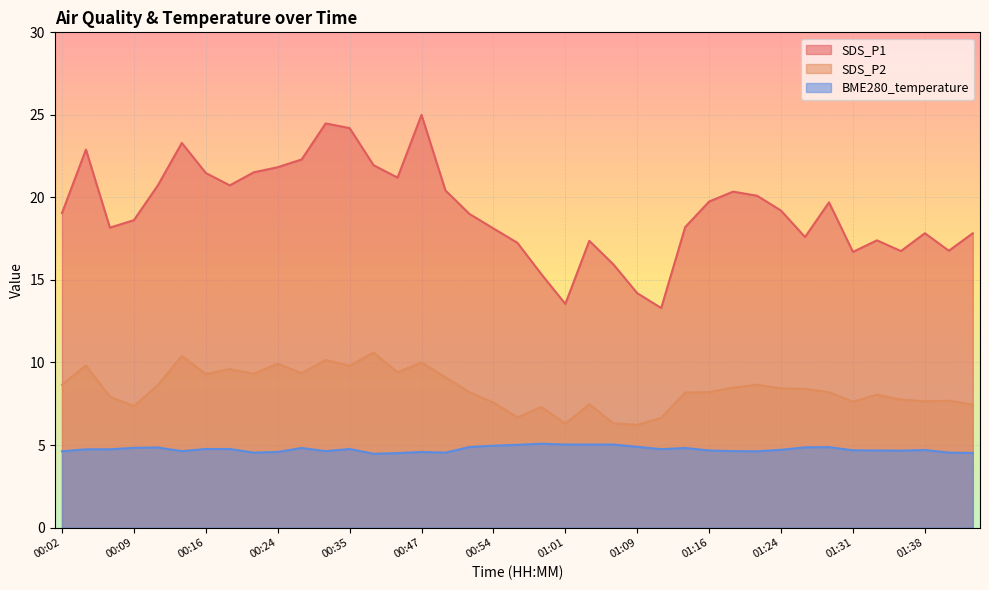

Reading left to right, transcribe all the data shown in this chart.

SDS_P1: 19.1	22.9	18.2	18.6	20.7	23.3	21.5	20.7	21.5	21.8	22.3	24.5	24.2	21.9	21.2	25.0	20.4	19.0	18.1	17.2	15.3	13.6	17.4	15.9	14.2	13.3	18.2	19.8	20.4	20.1	19.2	17.6	19.7	16.7	17.4	16.8	17.8	16.8	17.8
SDS_P2: 8.7	9.8	7.9	7.3	8.6	10.4	9.3	9.6	9.3	9.9	9.3	10.2	9.8	10.6	9.4	10.0	9.1	8.2	7.6	6.7	7.3	6.3	7.5	6.3	6.2	6.7	8.2	8.2	8.5	8.7	8.4	8.4	8.2	7.6	8.1	7.8	7.7	7.7	7.5
BME280_temperature: 4.6	4.7	4.7	4.8	4.8	4.6	4.8	4.8	4.5	4.6	4.8	4.6	4.8	4.5	4.5	4.6	4.5	4.9	5.0	5.0	5.1	5.0	5.0	5.0	4.9	4.8	4.8	4.7	4.6	4.6	4.7	4.9	4.9	4.7	4.7	4.7	4.7	4.5	4.5